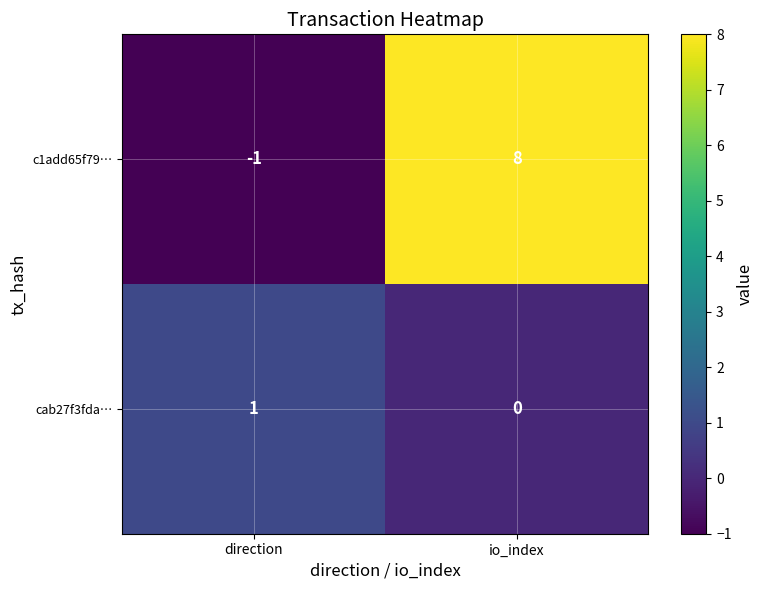

Which series has the largest range (max minus min)?

c1add65f79…